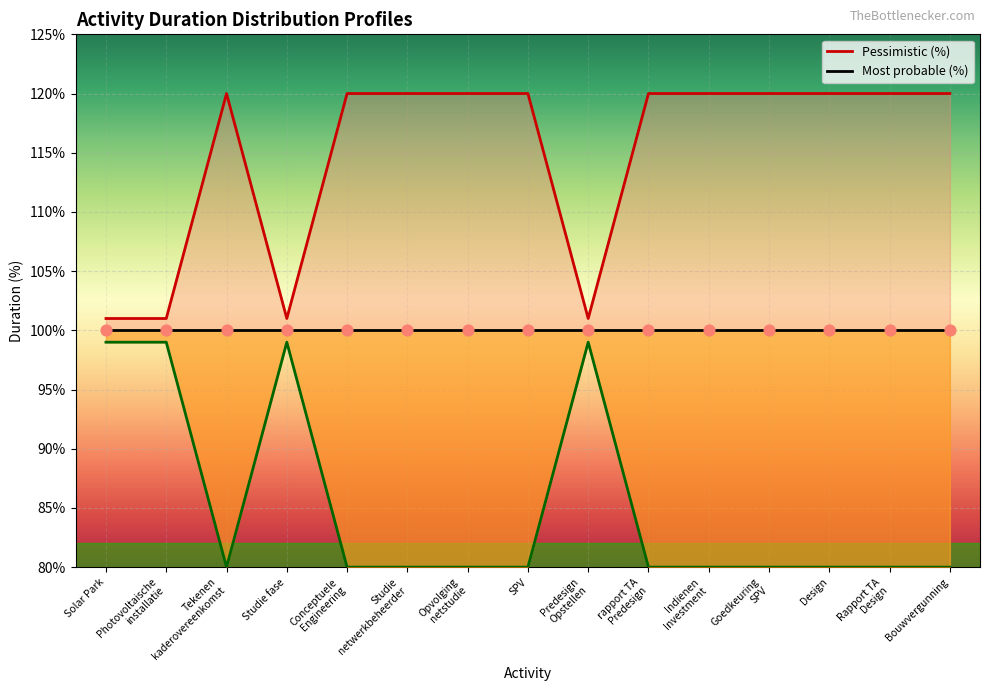

At which category is the sum across all series the highest?

Solar Park